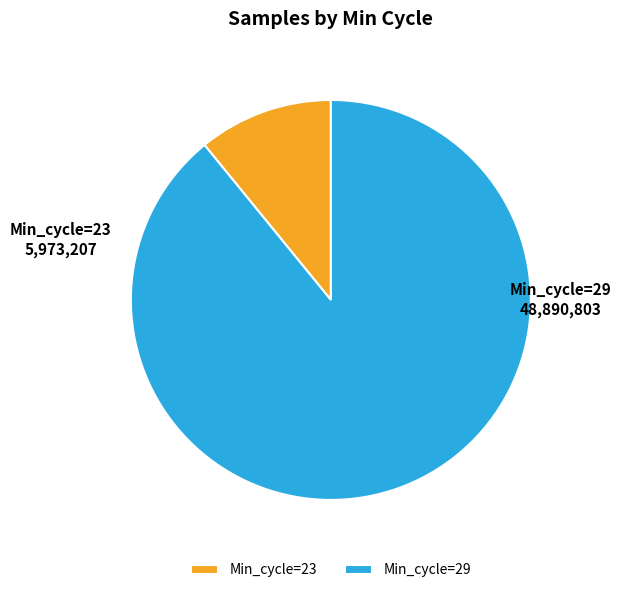

Rank the categories by value from lowest to highest.

Min_cycle=23, Min_cycle=29